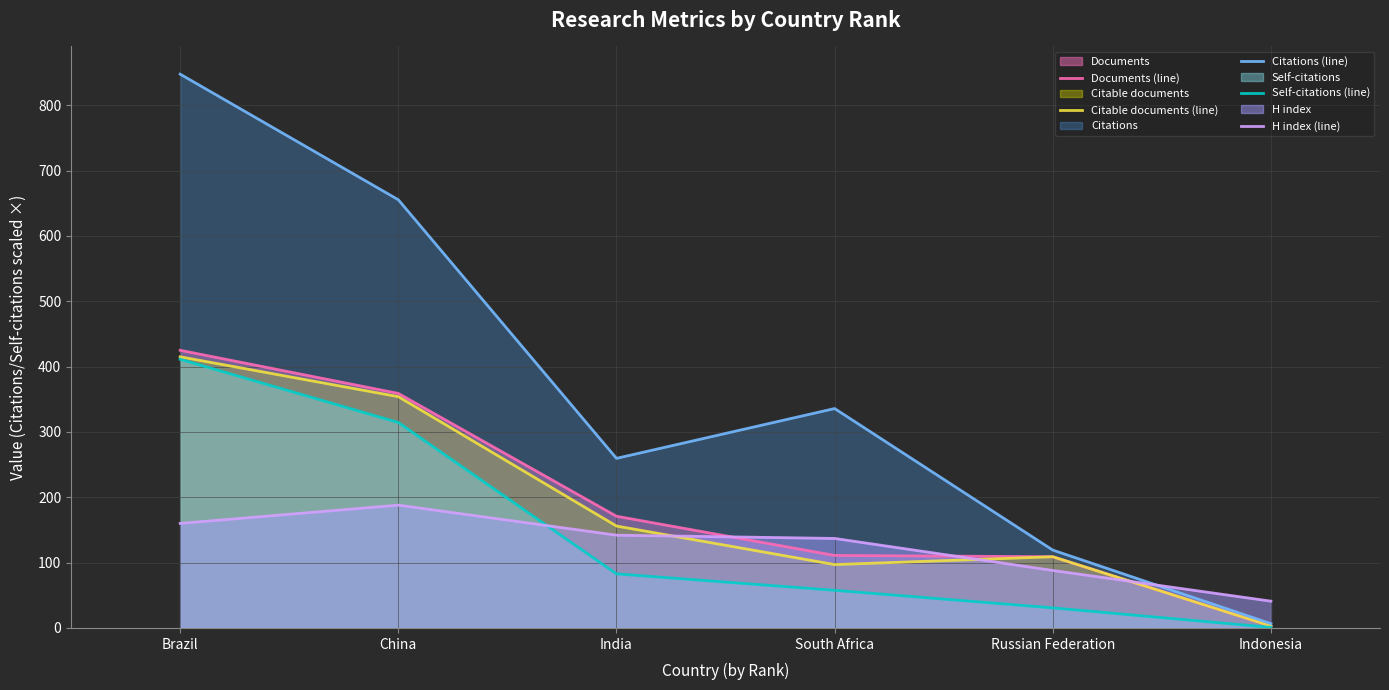

True or false: Citable documents (line) and Documents (line) cross at least once.

False